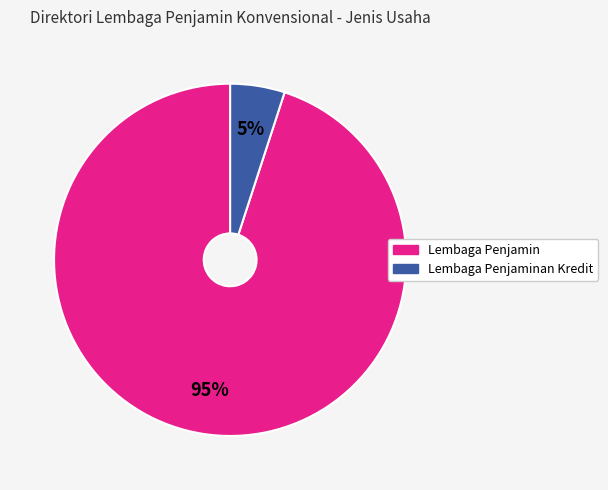

Is there a majority slice in this chart?

Yes